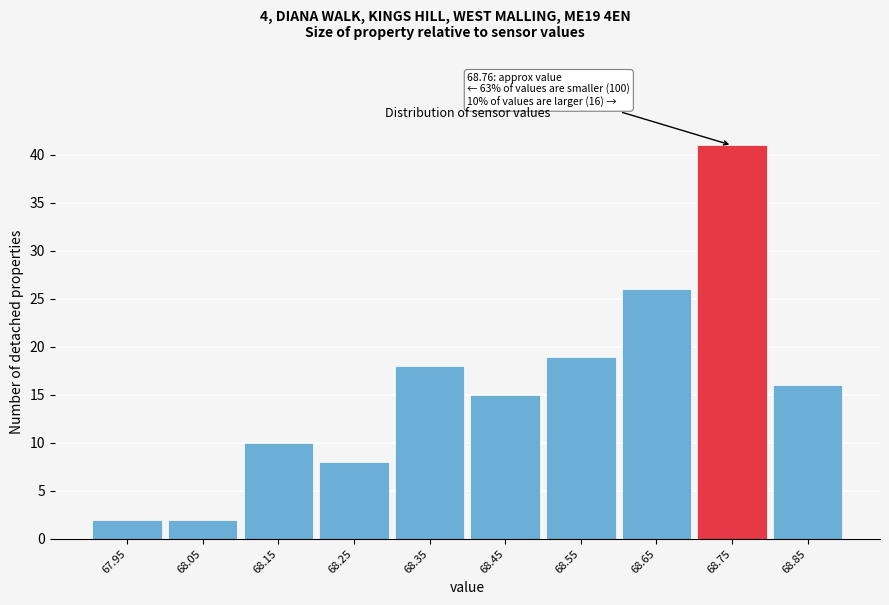

Reading left to right, extract all data points from this chart.

2	2	10	8	18	15	19	26	41	16